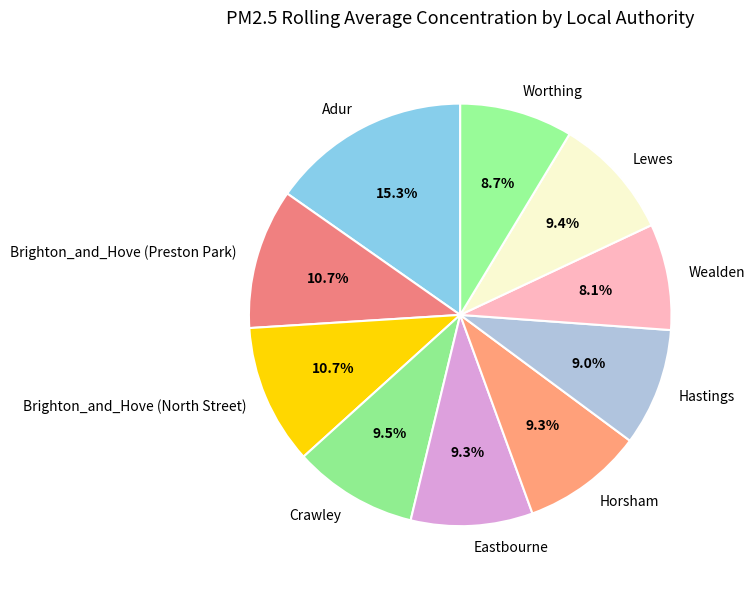

True or false: Hastings accounts for 3% of the total.

False